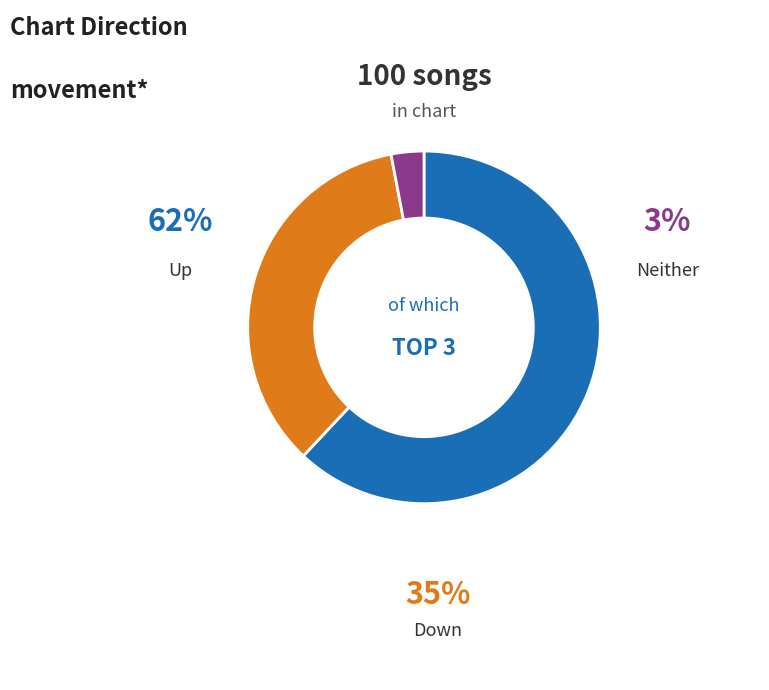

Is there any slice that represents more than half of the pie?

Yes